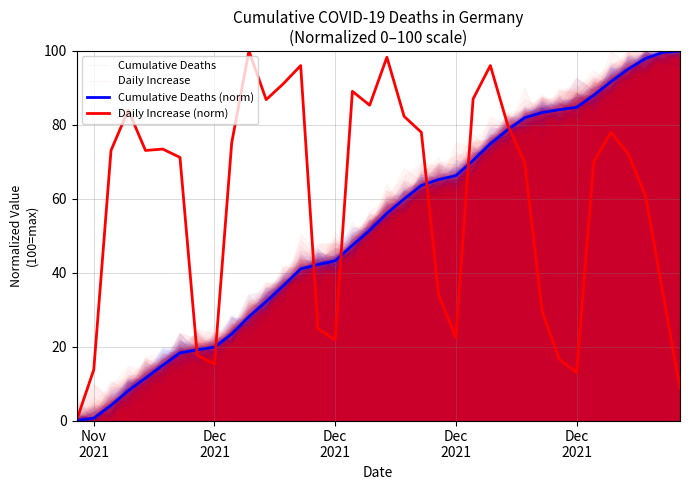

After their last crossing, which series has the higher values: Daily Increase or Daily Increase (norm)?

Daily Increase